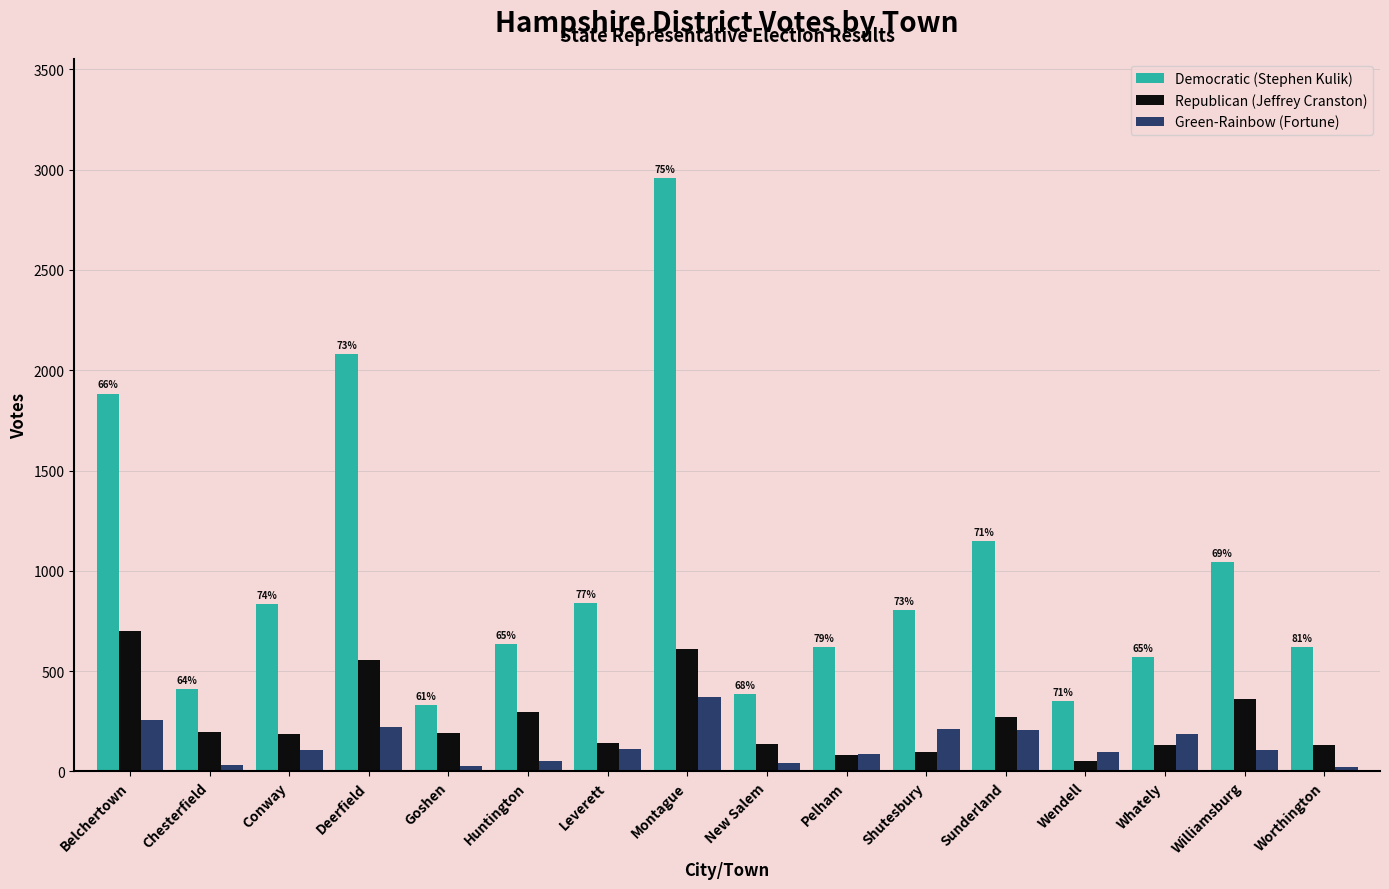

Which series has the widest spread of values?

Democratic (Stephen Kulik)